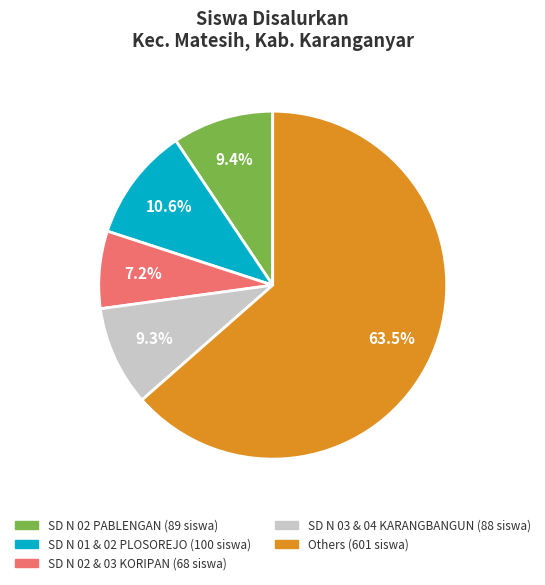

Is there a majority slice in this chart?

Yes